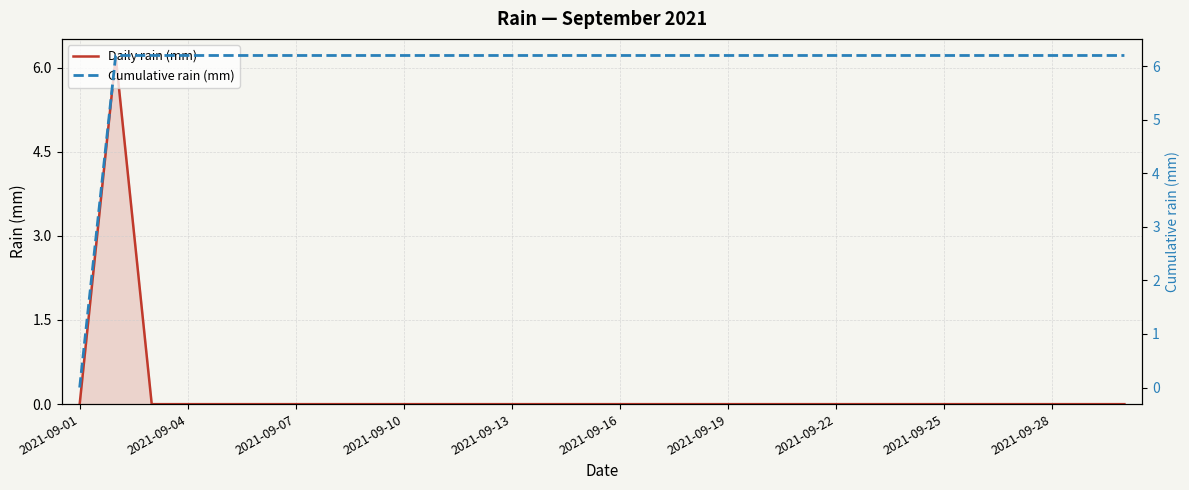

Rank the series by their average value, from highest to lowest.

Cumulative rain (mm), Daily rain (mm)